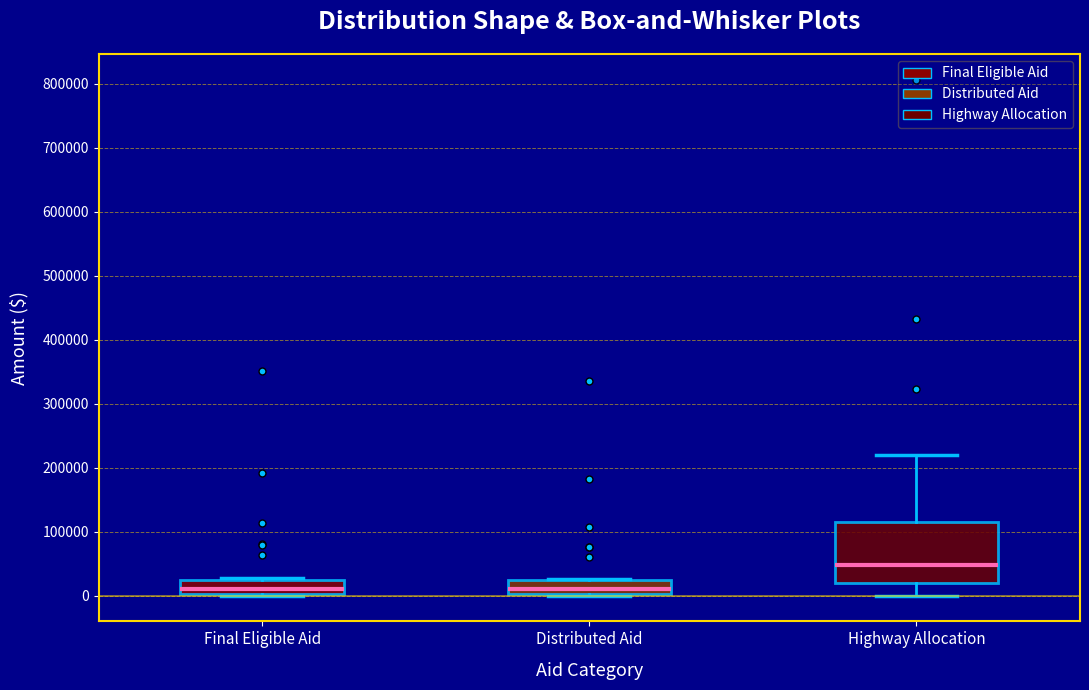

Reading left to right, read every box against the y-axis: the position of its median line, the range the box covers, and the ends of its whiskers. The values are not printed on the chart, so give them approximately, as read against the axis.

Final Eligible Aid: median 10000, box 0 to 20000, whiskers 0 to 30000
Distributed Aid: median 10000, box 0 to 20000, whiskers 0 to 30000
Highway Allocation: median 50000, box 20000 to 120000, whiskers 0 to 220000